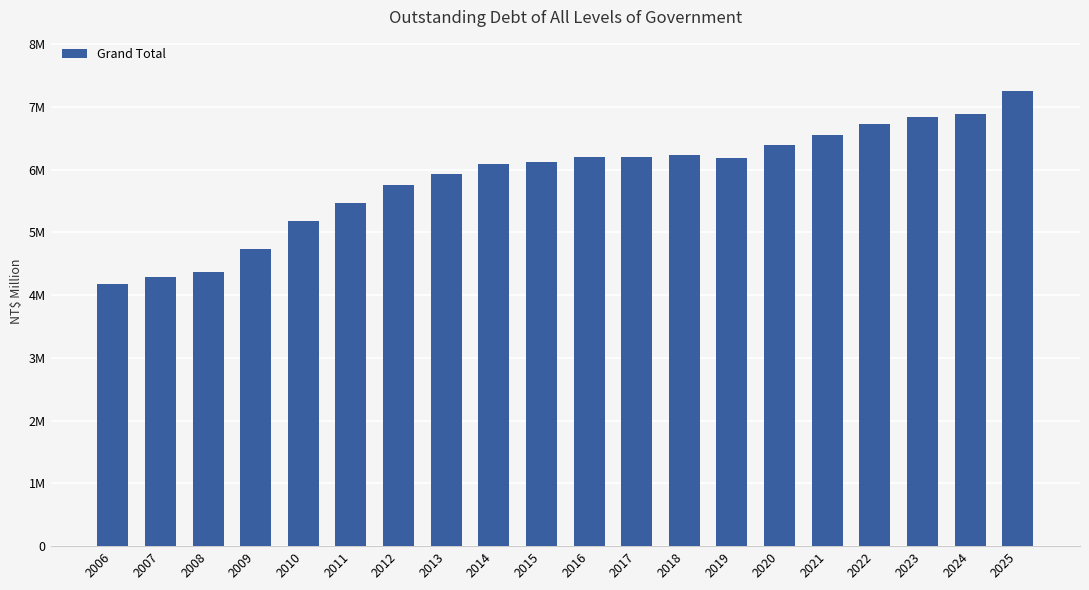

What is the average value?

5883783